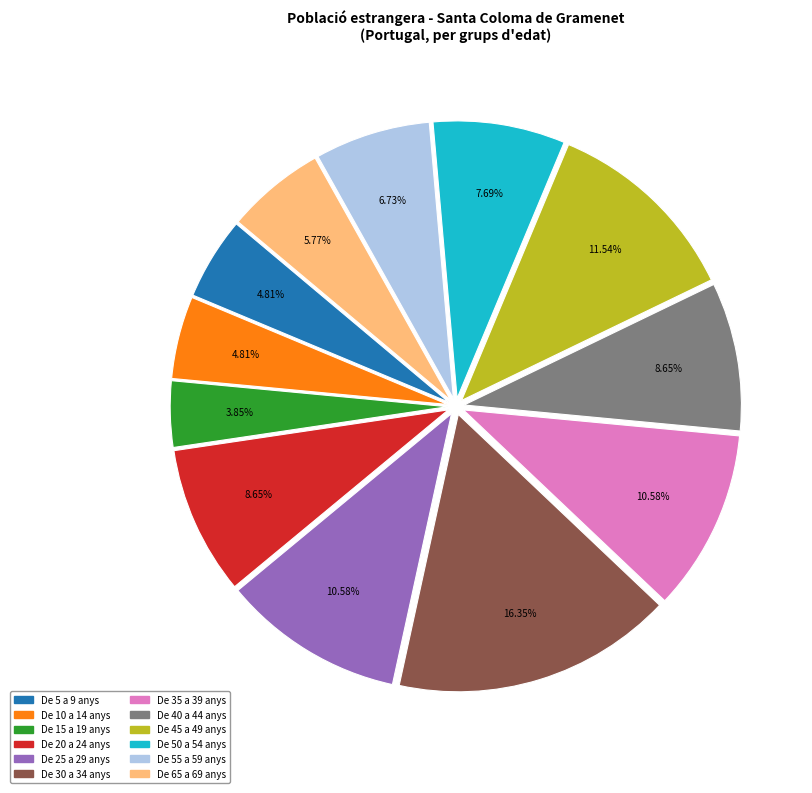

True or false: De 65 a 69 anys accounts for 19% of the total.

False